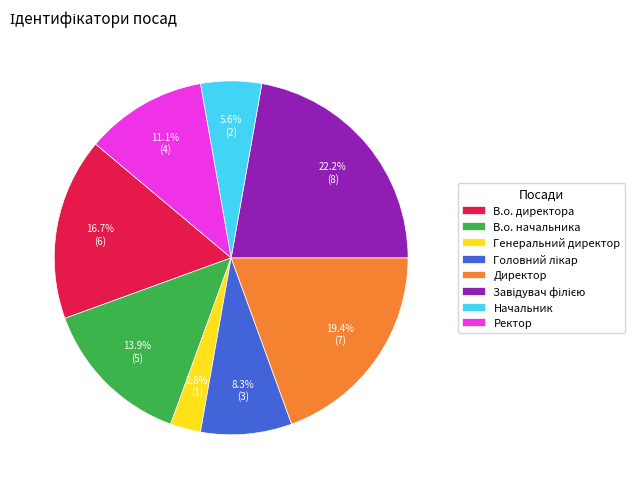

How much of the chart is everything except Ректор?

88.9%